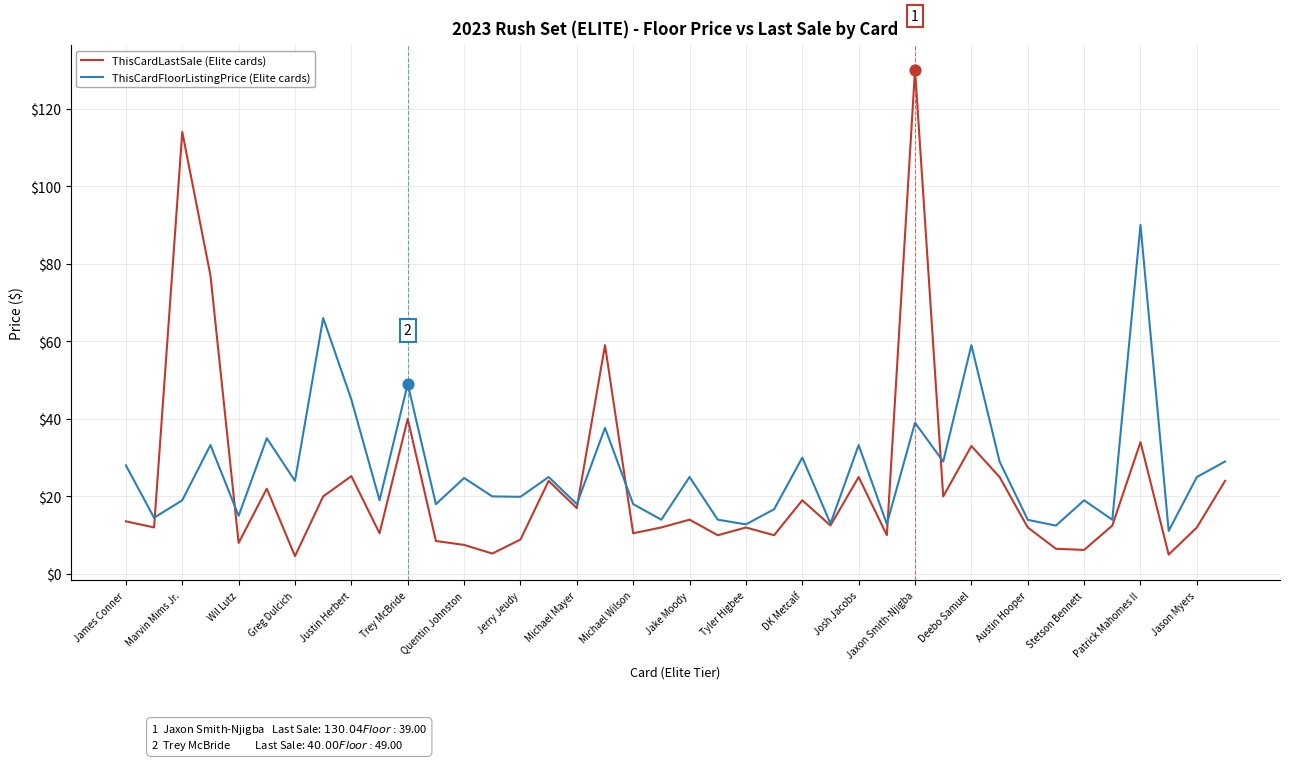

Which series has the largest range (max minus min)?

ThisCardLastSale (Elite cards)